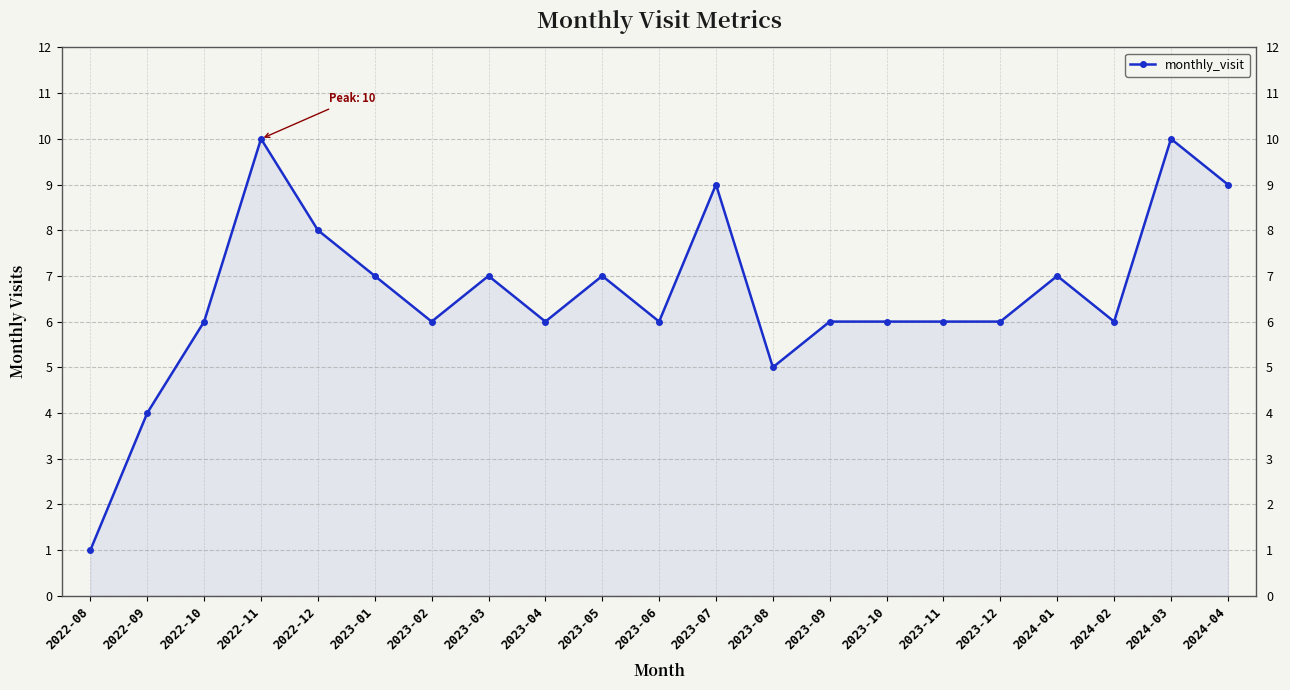

Is it true that the value at 2023-07 is 9?

True